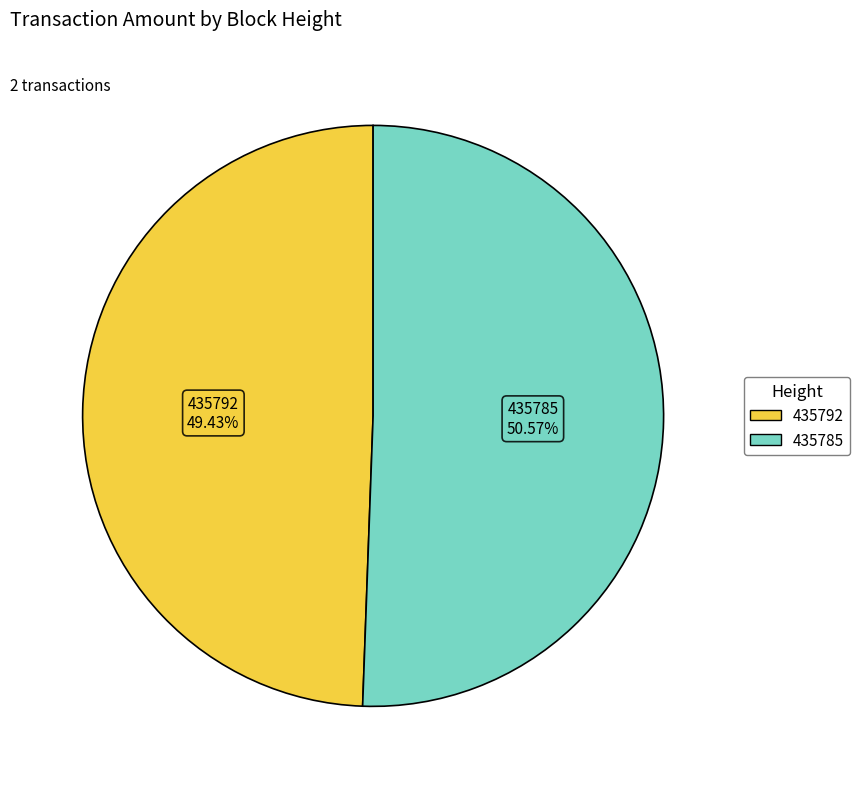

To the nearest percent, what is the difference between the largest and smallest slice percentages?

1%